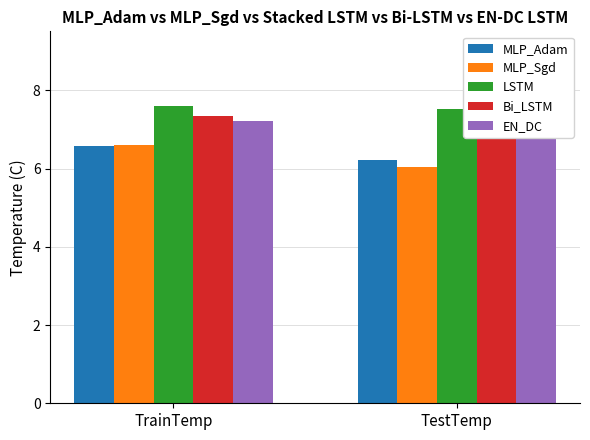

The value of MLP_Adam at TestTemp is 2.1. True or false?

False